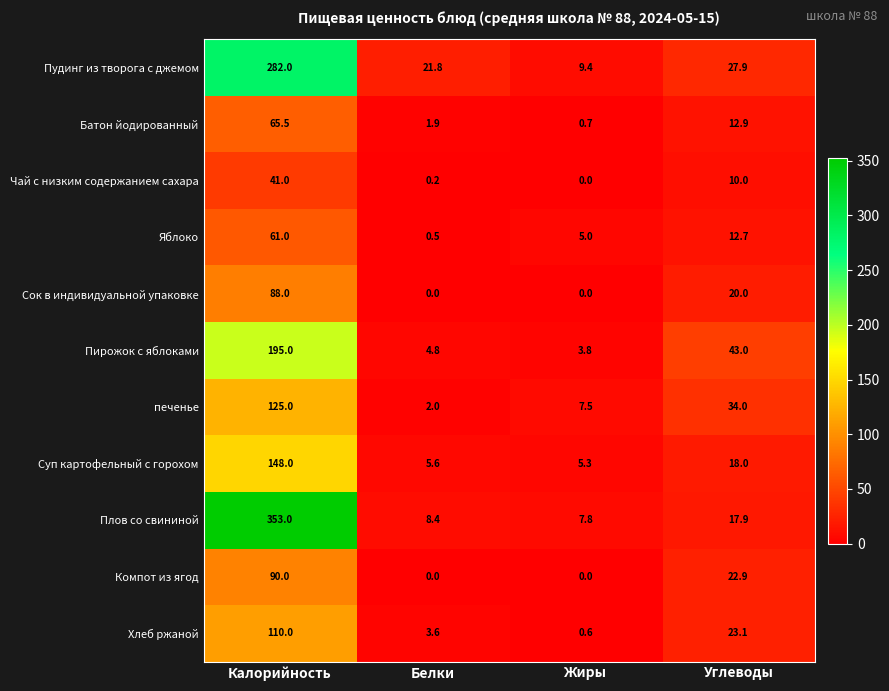

Which series changed the most between Калорийность and Белки?

Плов со свининой